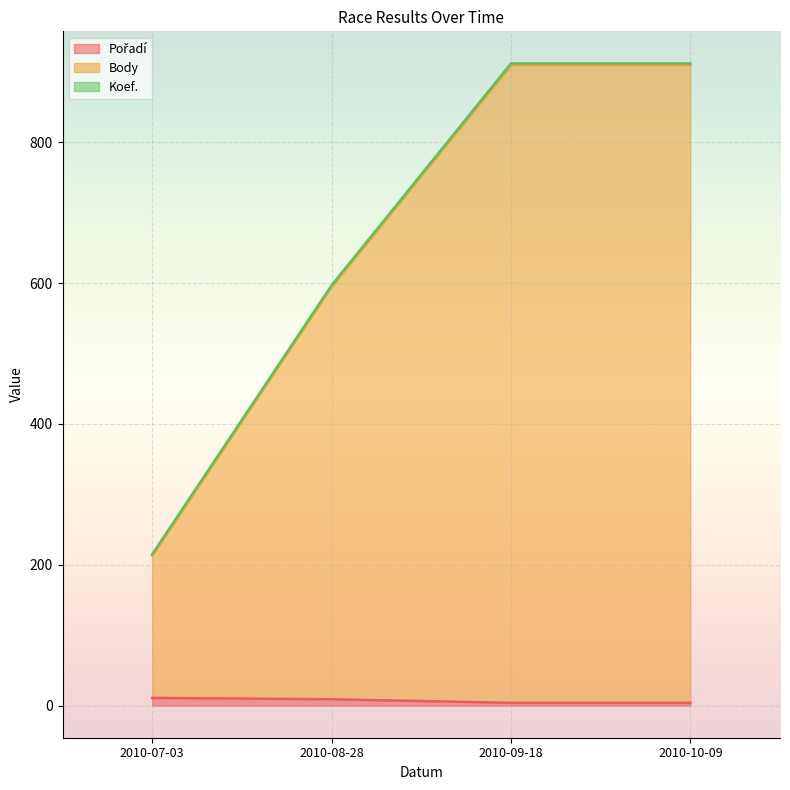

What is the difference between the Pořadí values at 2010-10-09 and 2010-07-03?

7